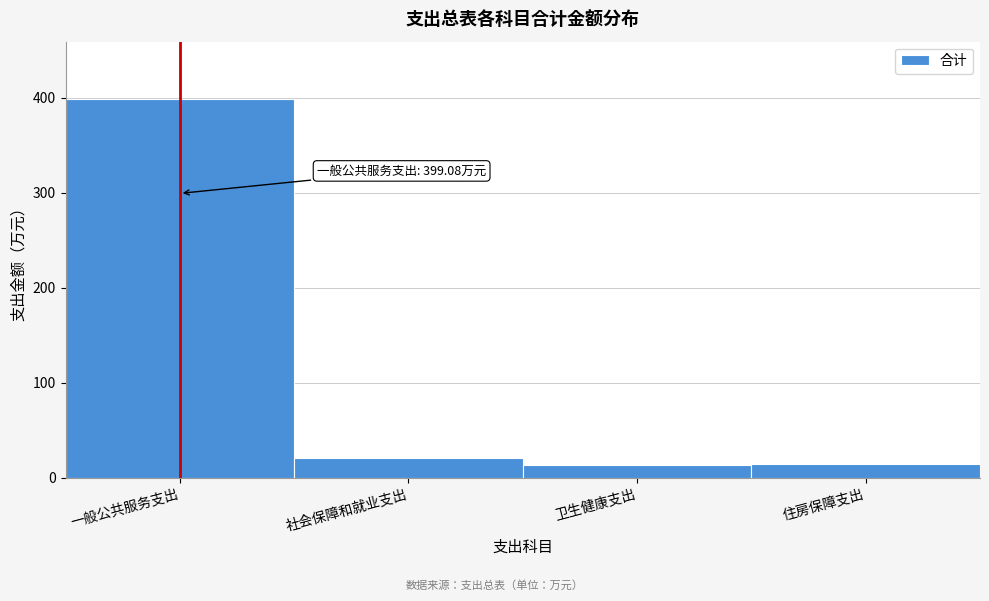

What is the approximate value at 住房保障支出?

14.8